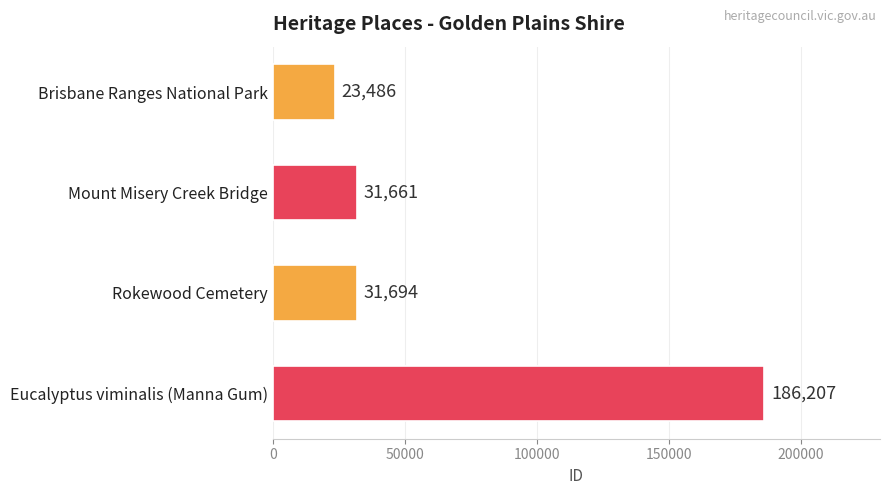

Between Brisbane Ranges National Park and Eucalyptus viminalis (Manna Gum), which is larger?

Eucalyptus viminalis (Manna Gum)